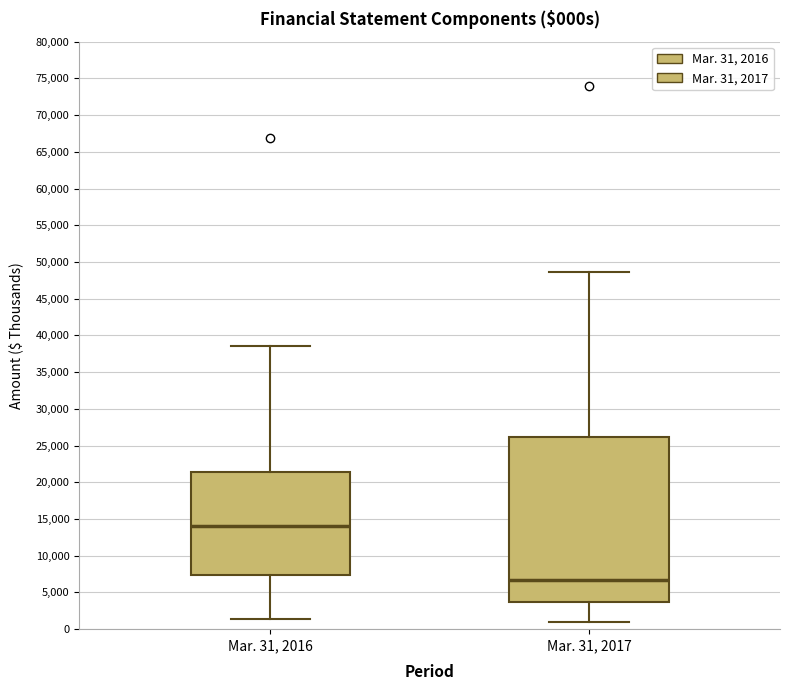

Which box's median line is the highest?

Mar. 31, 2016